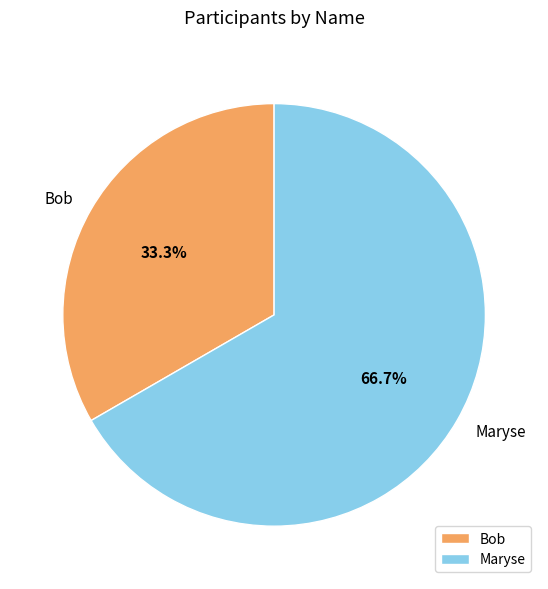

To the nearest percent, what is the difference between the Bob and Maryse slice percentages?

33%